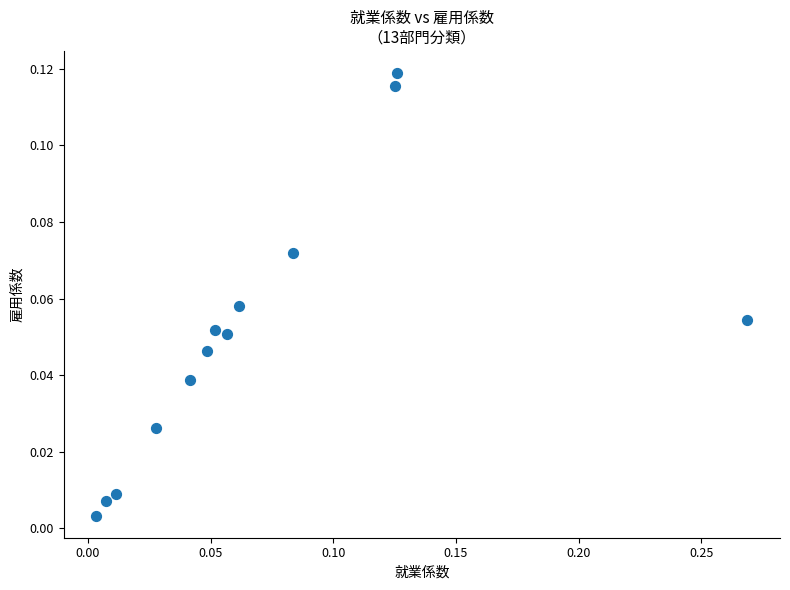

What is the range of X values (max minus min)?

0.3